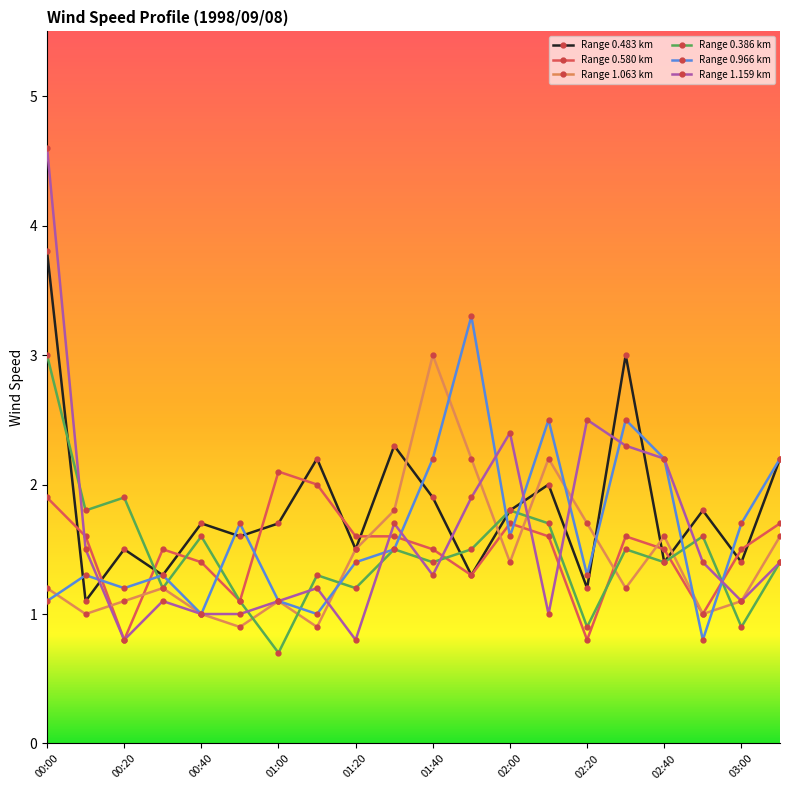

Does the chart display data point markers on the line(s)?

Yes